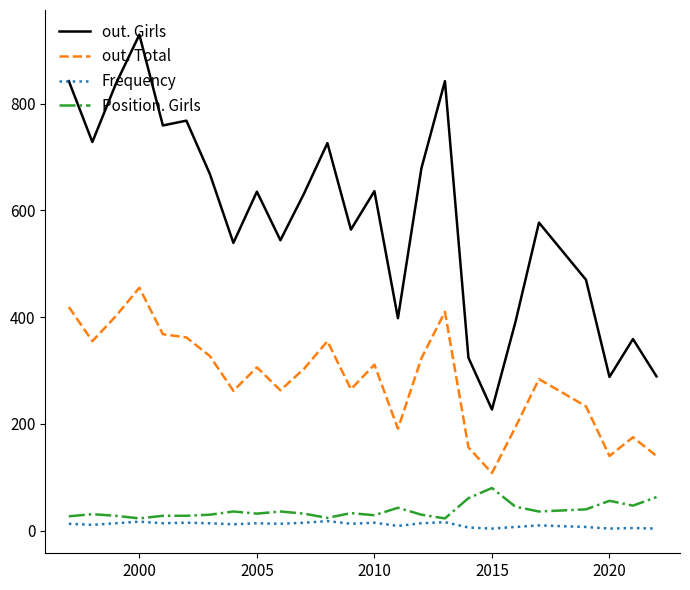

True or false: Frequency and out. Total cross at least once.

False